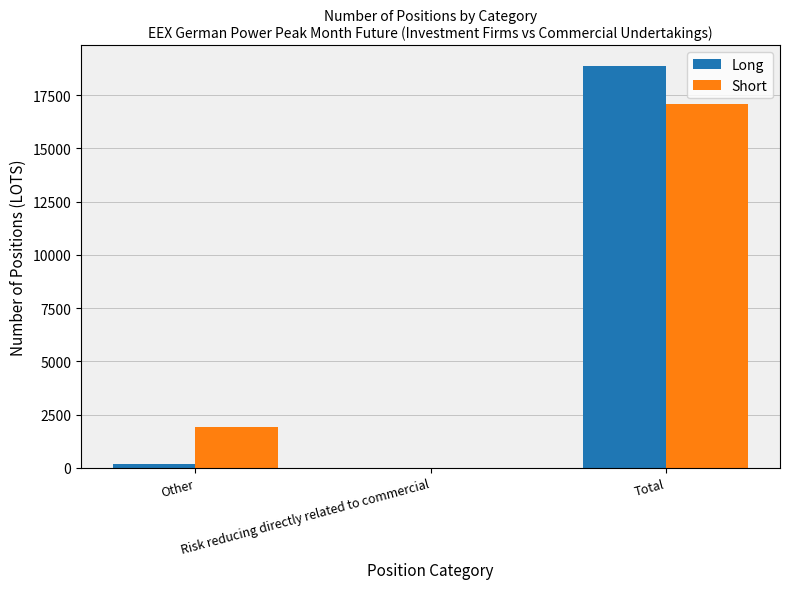

What is the sum of all Short values?

18993